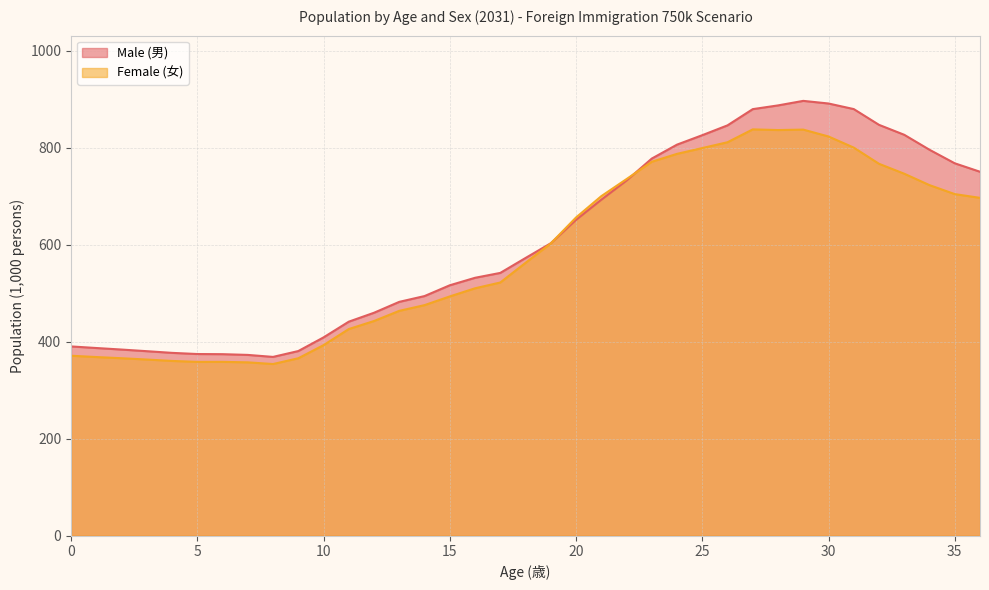

Where do Male (男) and Female (女) first cross each other?

19 and 20